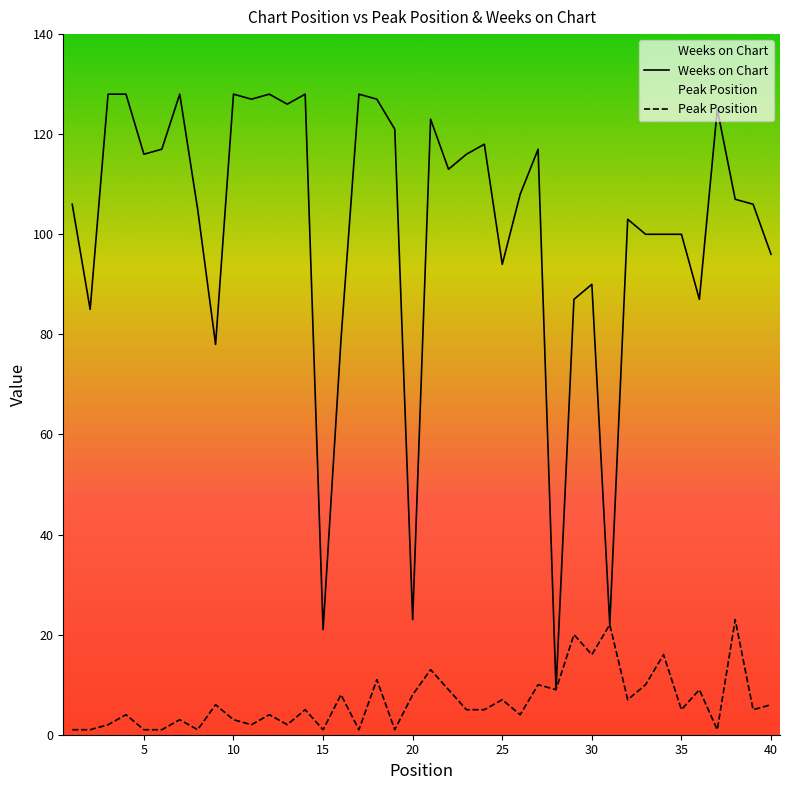

List the series in order of their peak value, lowest first.

Peak Position, Weeks on Chart